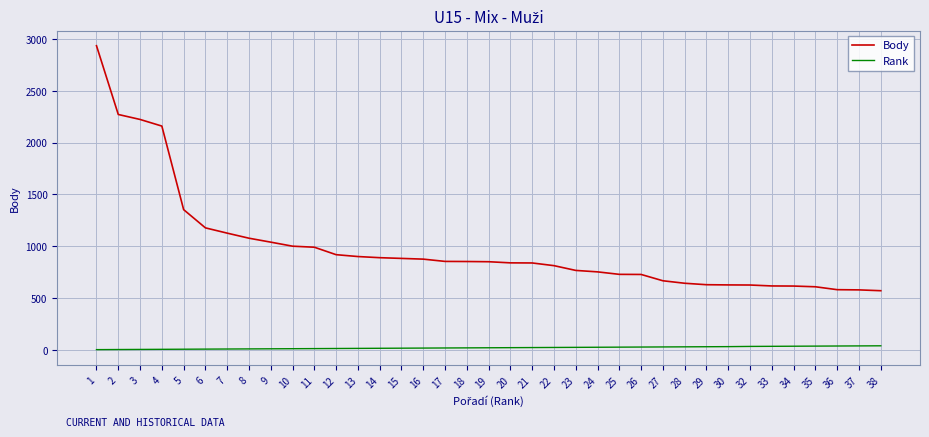

Where does the Body series first go above 850?

1